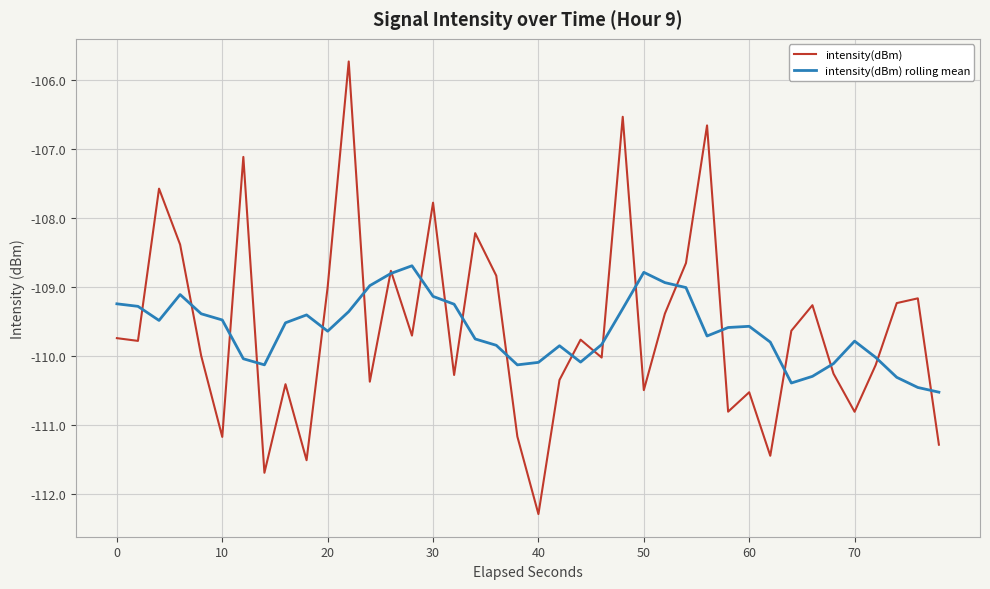

Which series has the largest range (max minus min)?

intensity(dBm)